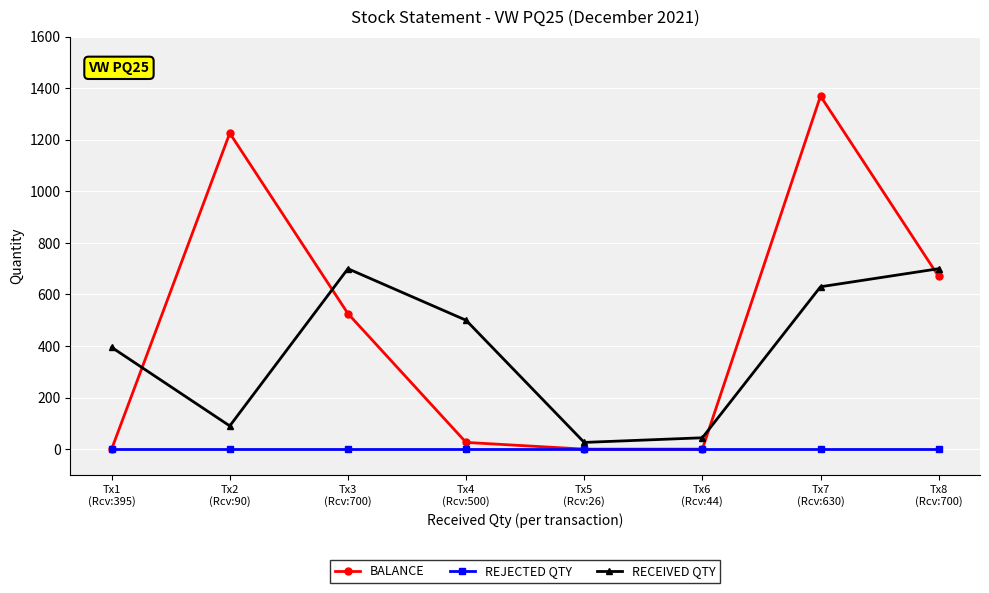

True or false: REJECTED QTY has a value of 0 at Tx7
(Rcv:630).

True